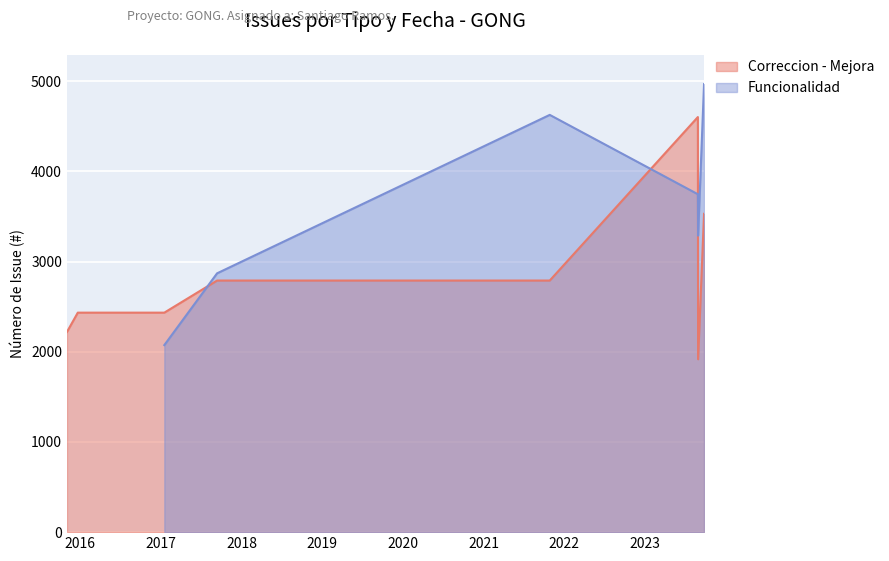

Which series changed the most between 5 and 7?

Correccion - Mejora